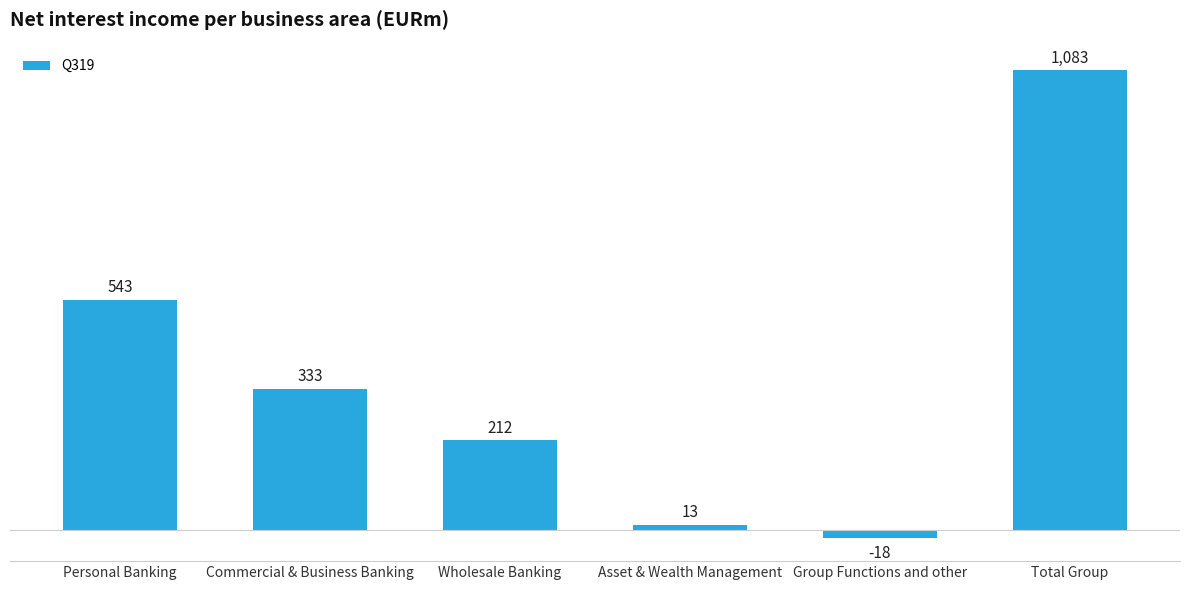

Which label corresponds to the largest value in the chart?

Total Group